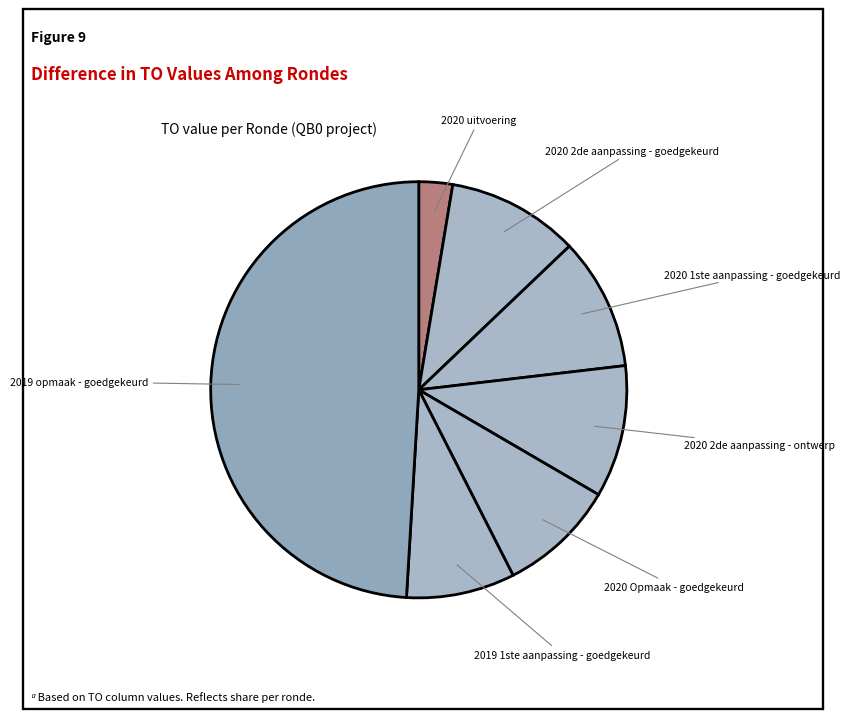

How many segments does this pie chart have?

7